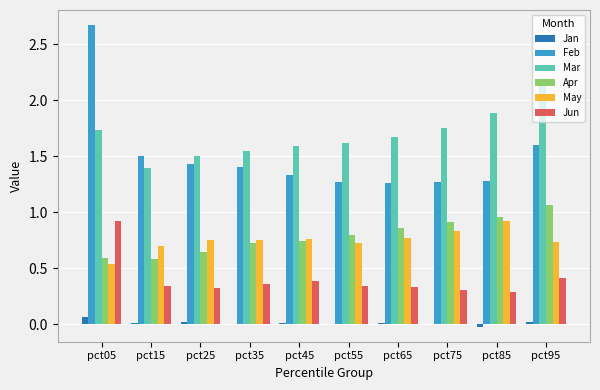

Which series changed the most between pct45 and pct85?

Mar